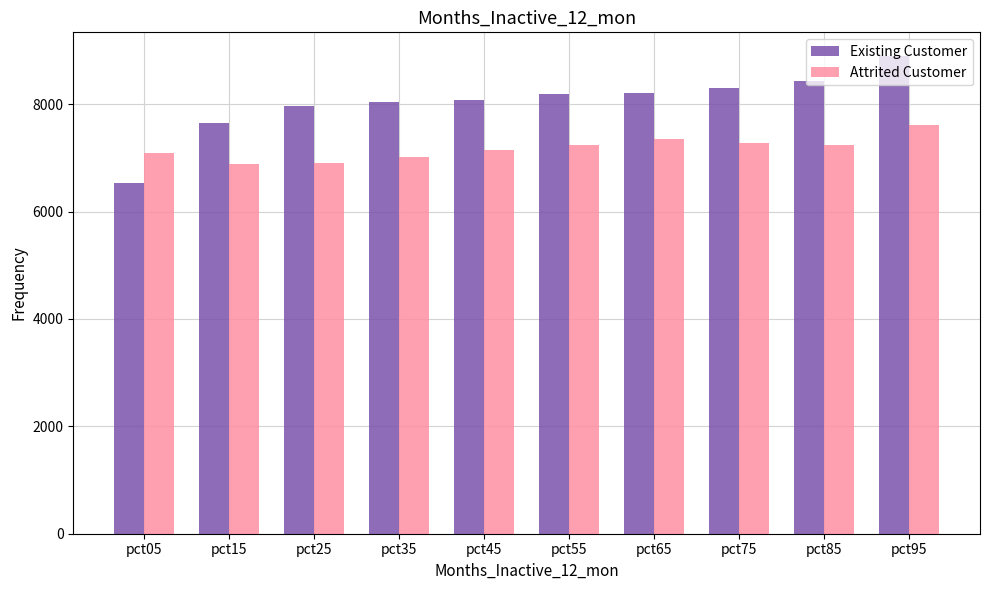

List the series in order of their overall mean, lowest first.

Attrited Customer, Existing Customer